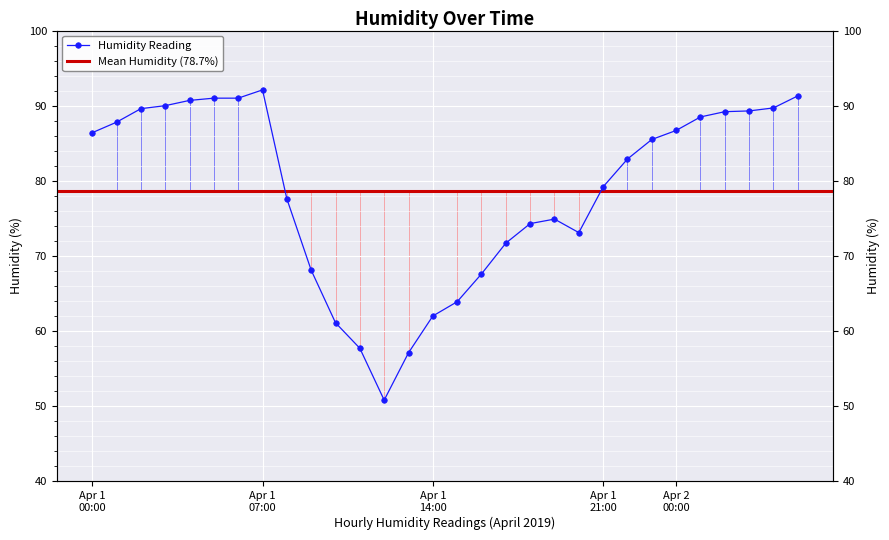

Is it true that the value at Apr 1 21:00 is 79.2?

True